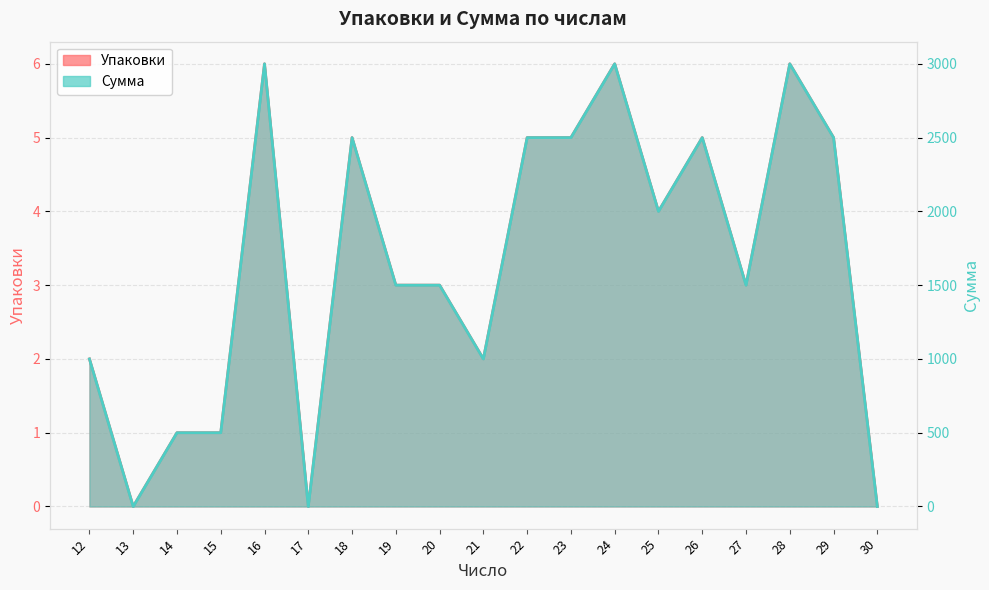

What is the greatest value displayed?

3000